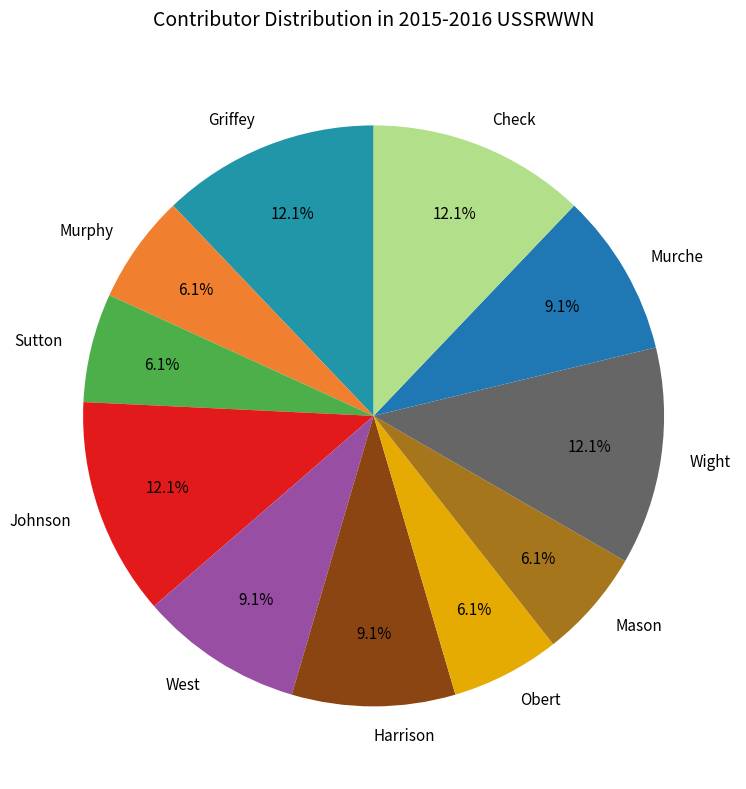

Approximately how many times larger is the value at Murphy compared to Johnson?

0.5